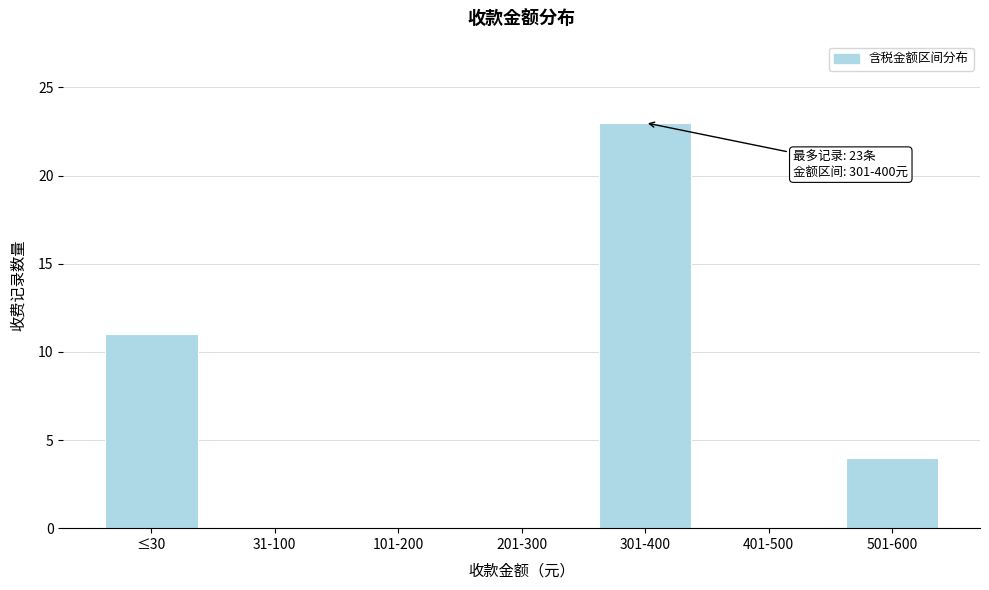

Reading right to left, list all the values displayed in this chart.

501-600=4	401-500=0	301-400=23	201-300=0	101-200=0	31-100=0	≤30=11